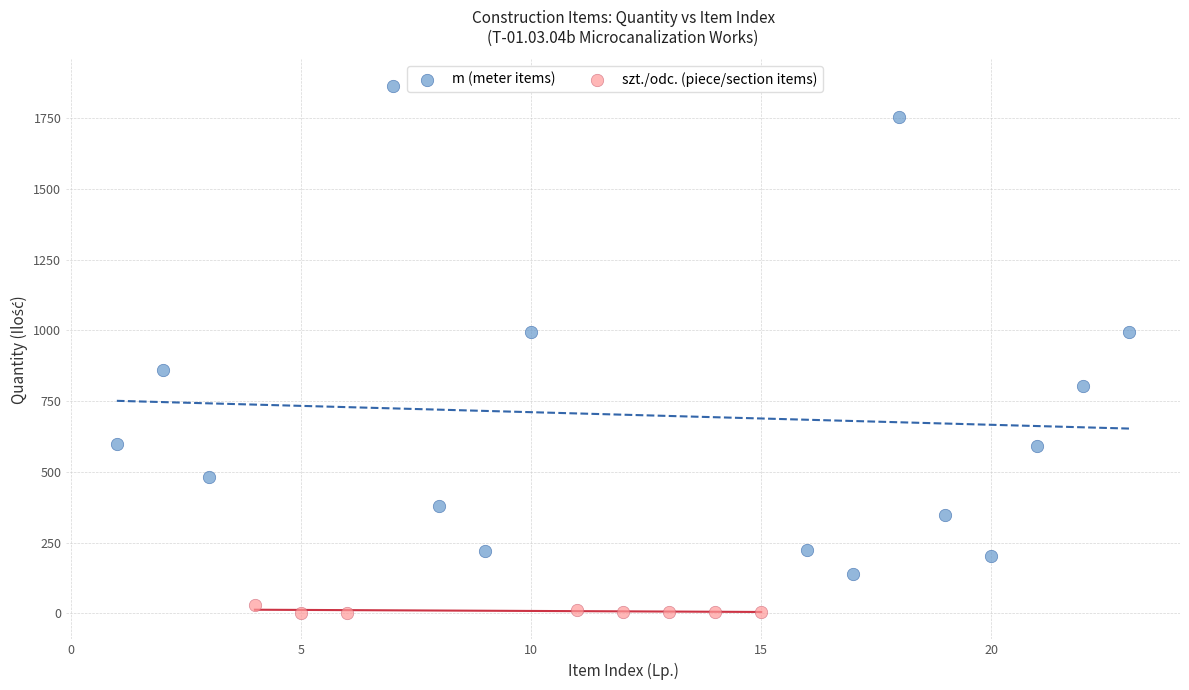

Which series reaches the maximum Y coordinate?

m (meter items)